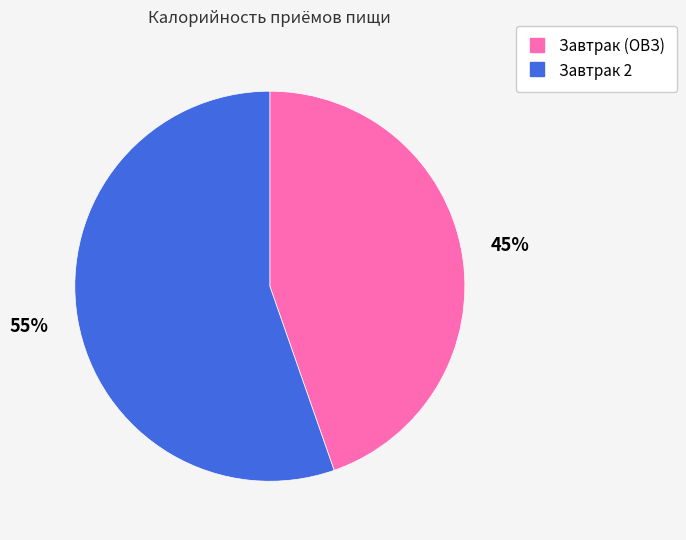

What is the ratio of the value at Завтрак 2 to the value at Завтрак (ОВЗ)?

1.2